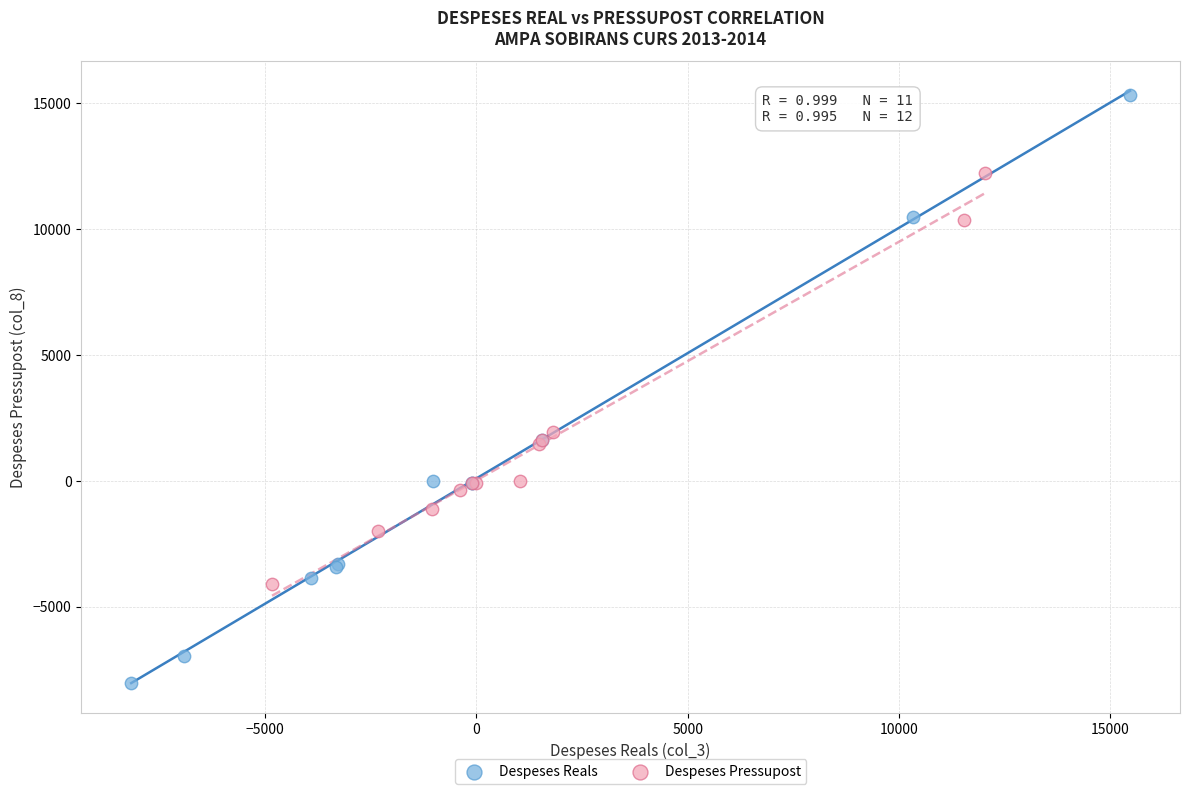

Which series has the widest spread of Y values?

Despeses Reals